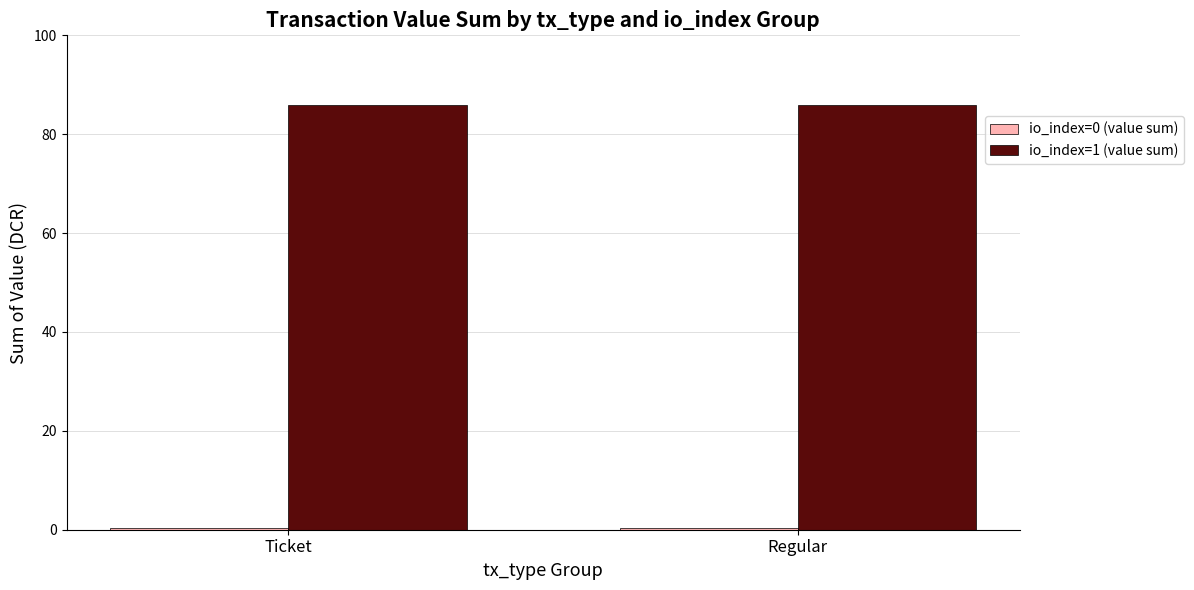

How many groups of bars are there?

2